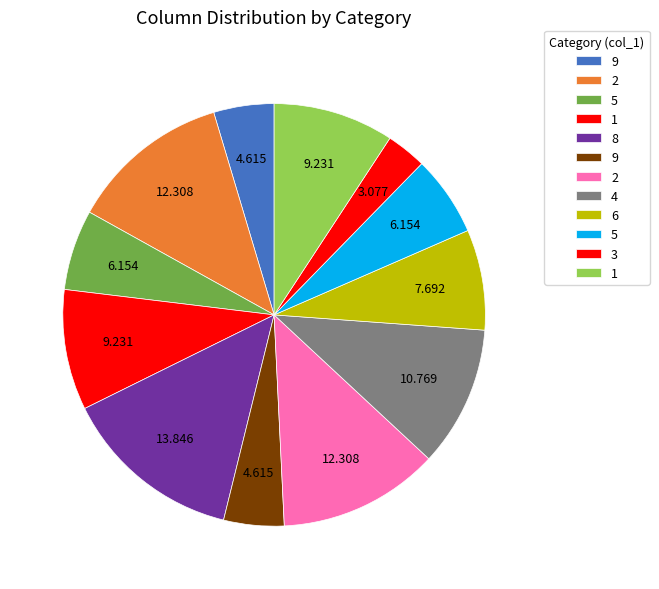

How many slices are in this pie chart?

12